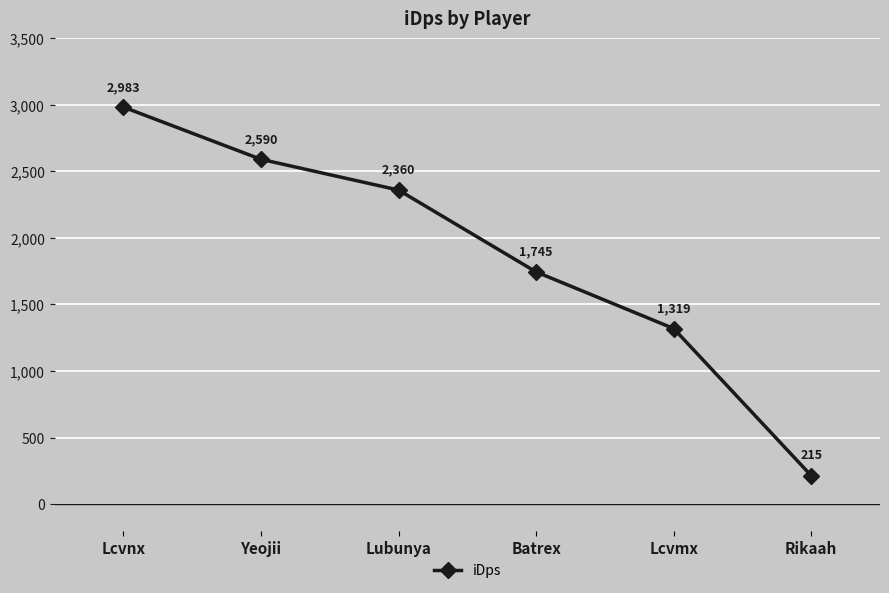

Does the chart display data point markers on the line(s)?

Yes